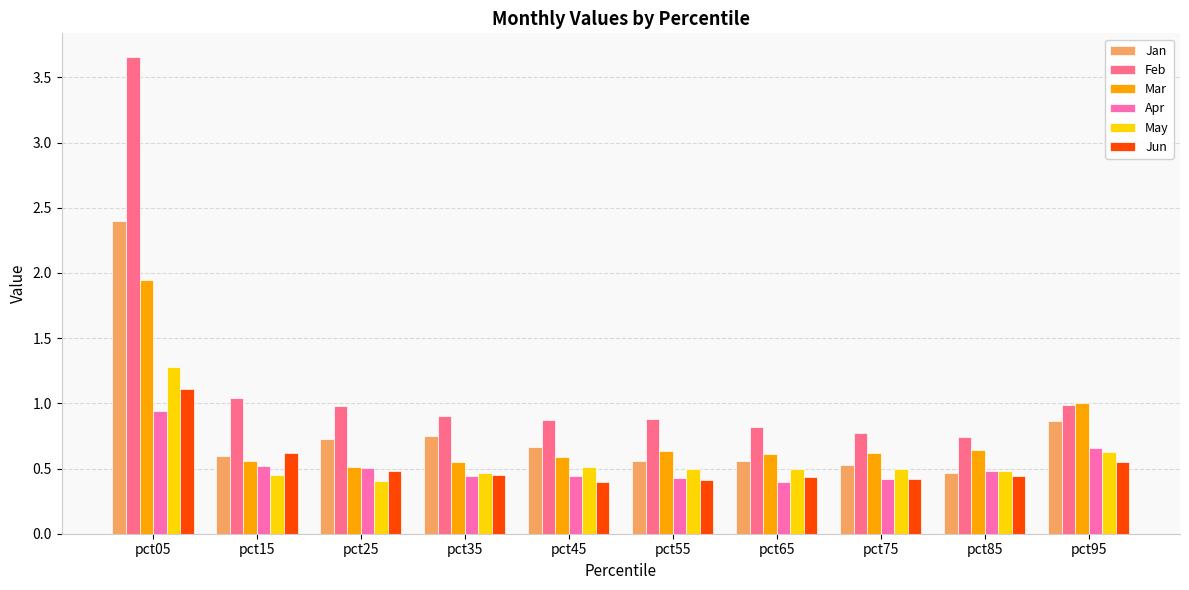

Which series has the largest total across all categories?

Feb